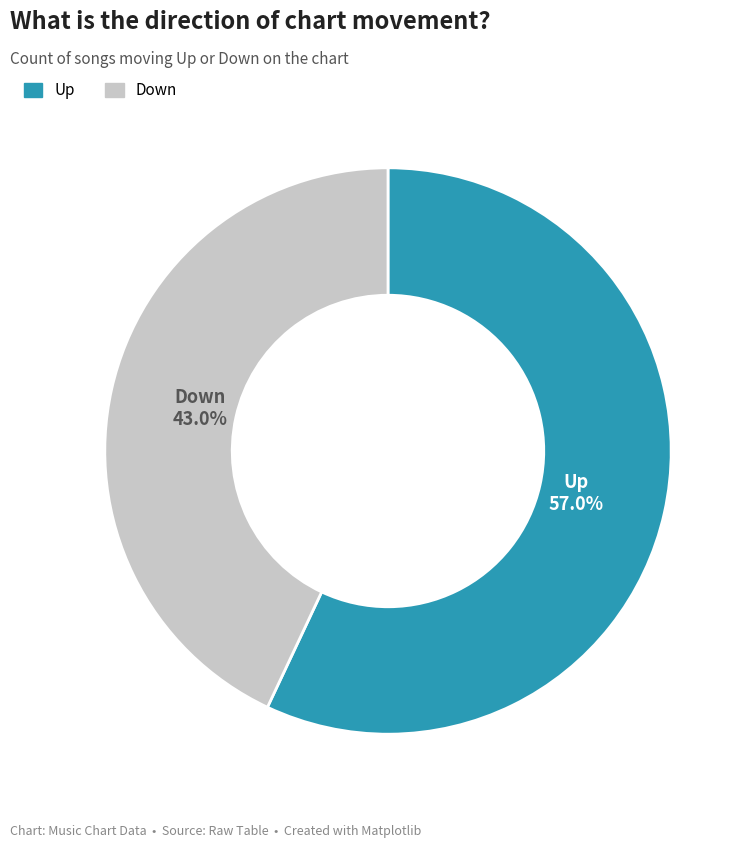

Combined, do Down and Up account for over 50%?

Yes